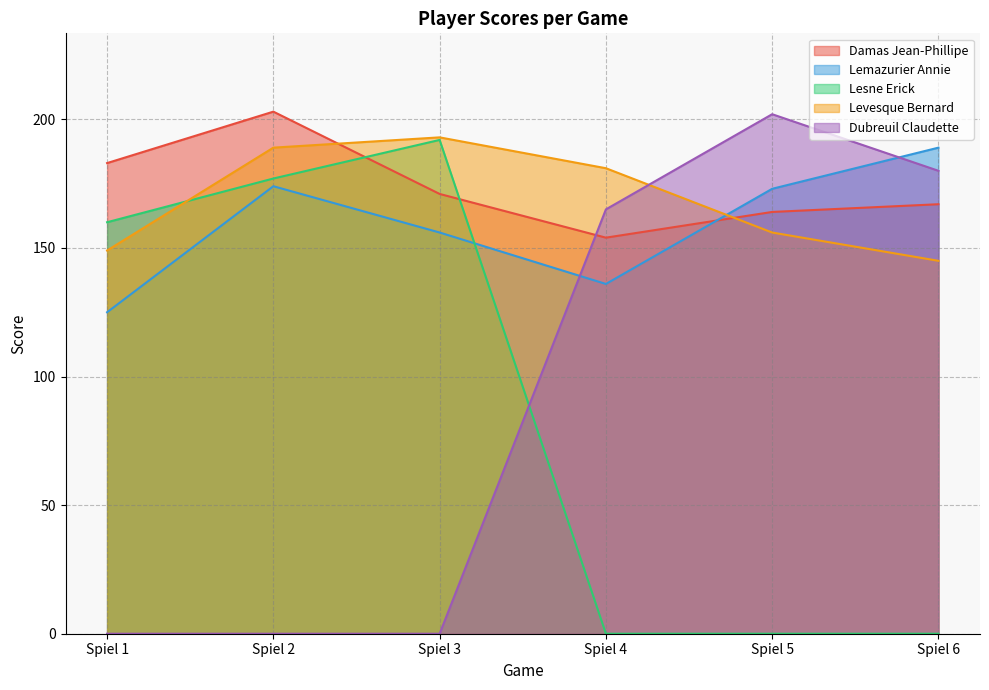

In Damas Jean-Phillipe, how many points are lower than both neighbors (excluding endpoints)?

1